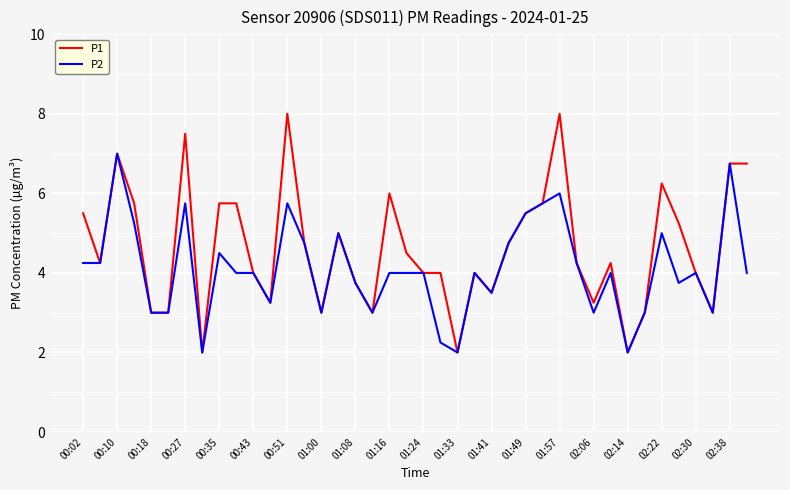

List the series in order of their overall mean, highest first.

P1, P2